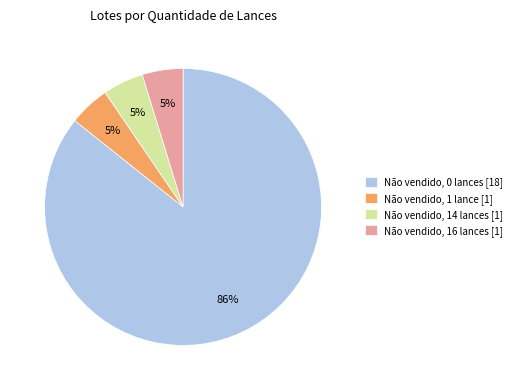

True or false: Não vendido, 0 lances accounts for 86% of the total.

True